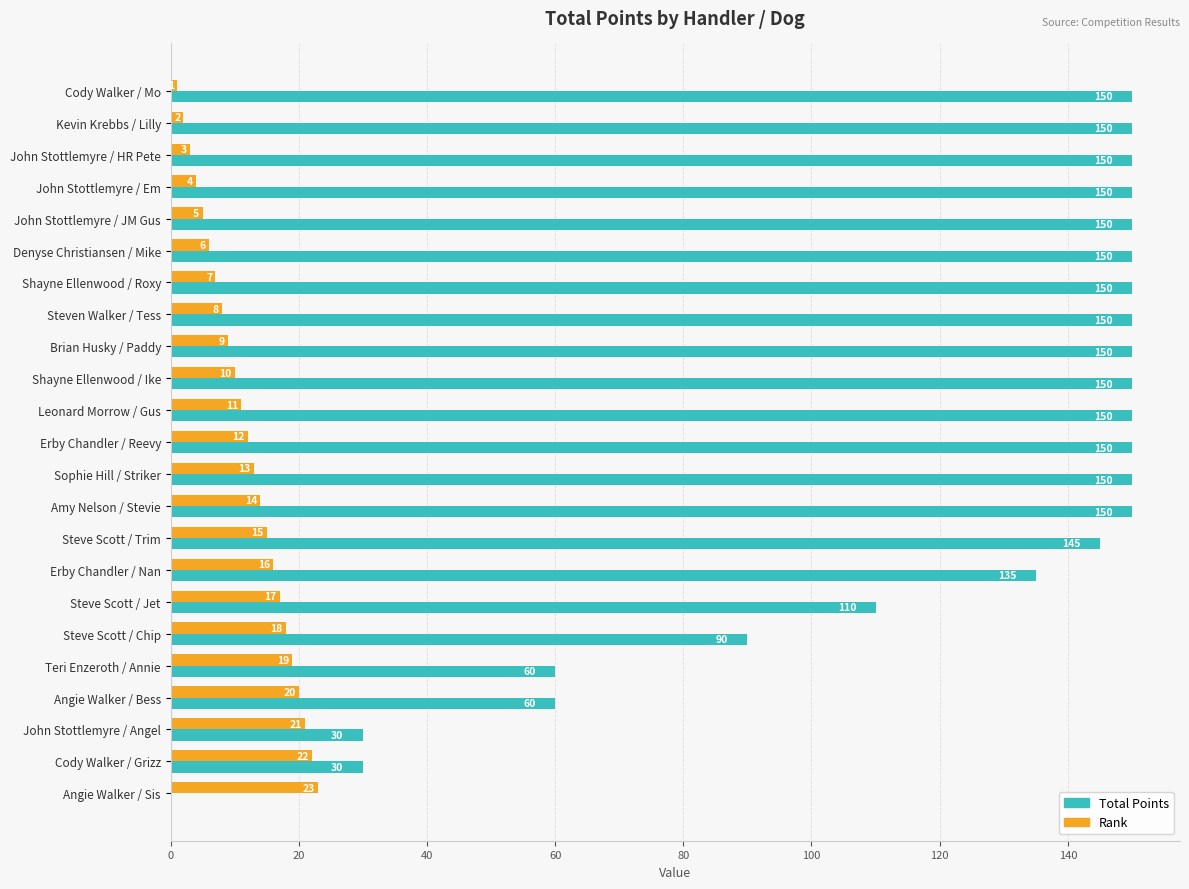

The value of Total Points at Angie Walker / Sis is 0. True or false?

True